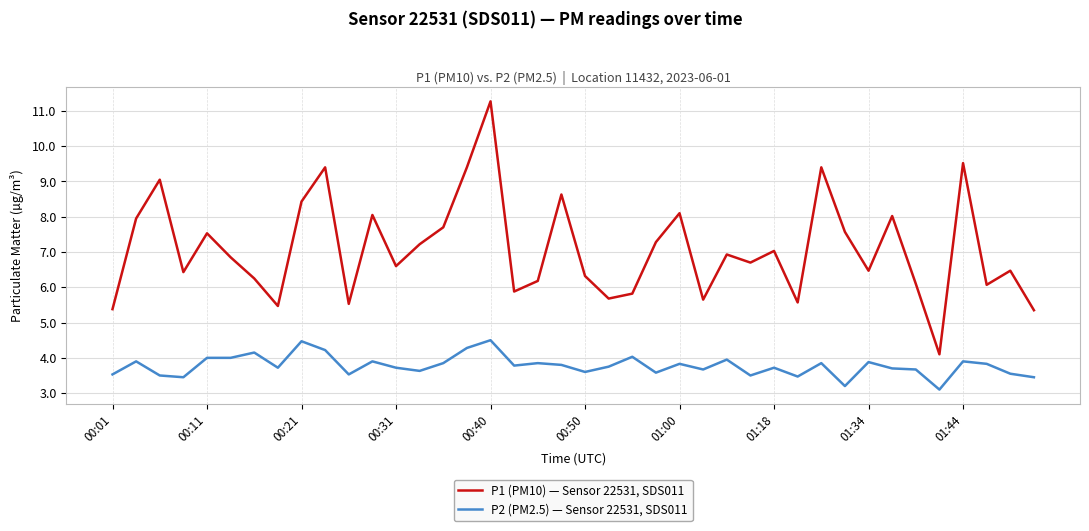

Is this an area chart (filled region under the line)?

No